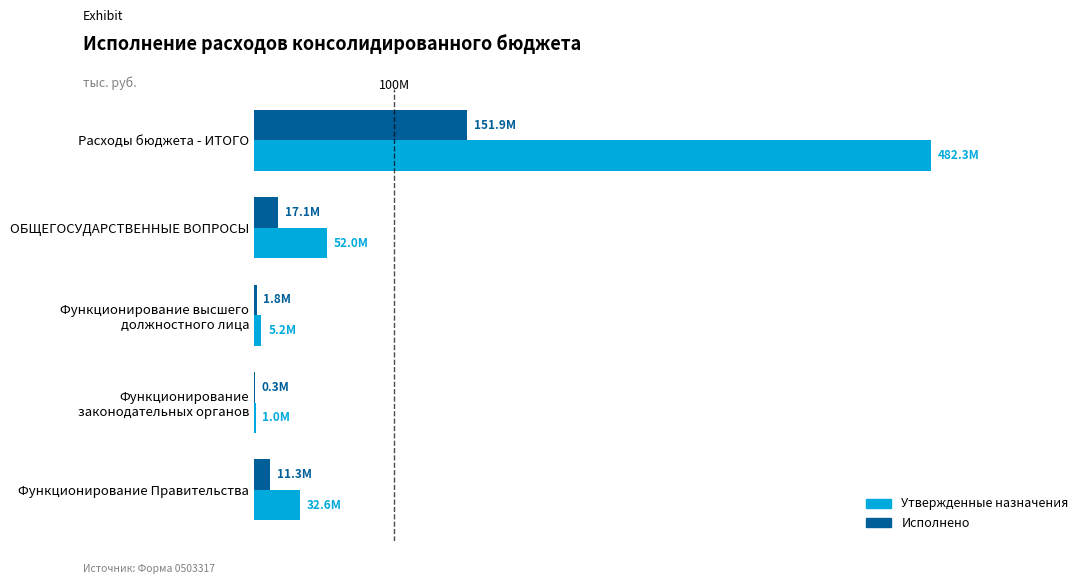

Reading left to right, what are all the values shown in this chart?

Утвержденные назначения: 482279658.6	51986708.6	5220855.1	1025000.0	32593212.2
Исполнено: 151871675.6	17108690.1	1840546.1	334736.2	11336431.1